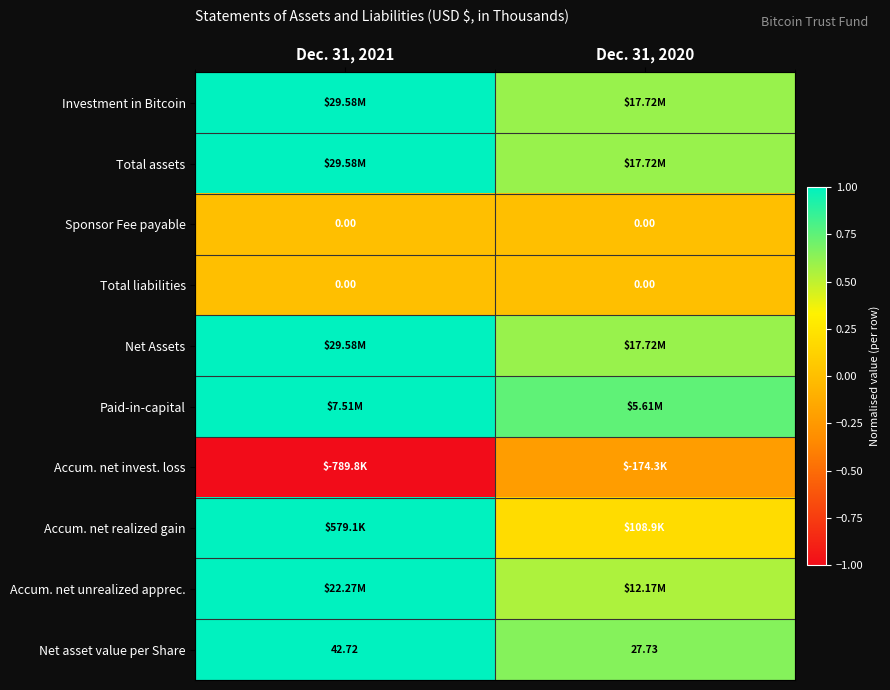

The value of Net Assets at Dec. 31, 2020 is 0.3. True or false?

False